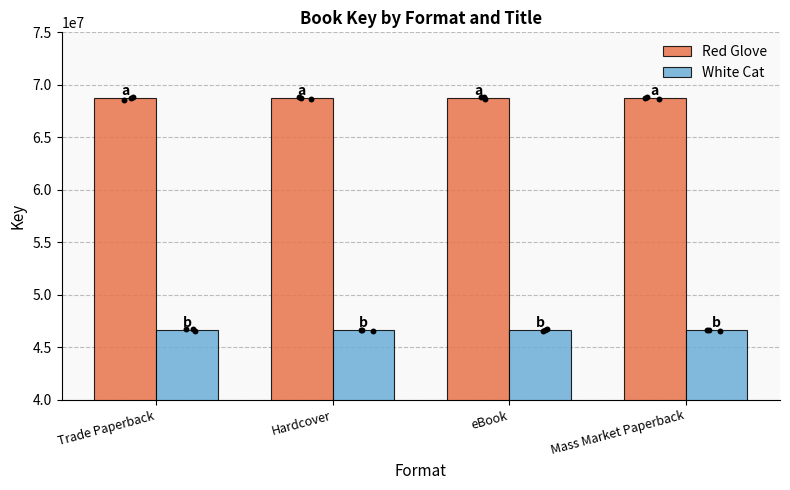

What are all the series names shown in the legend?

Red Glove, White Cat